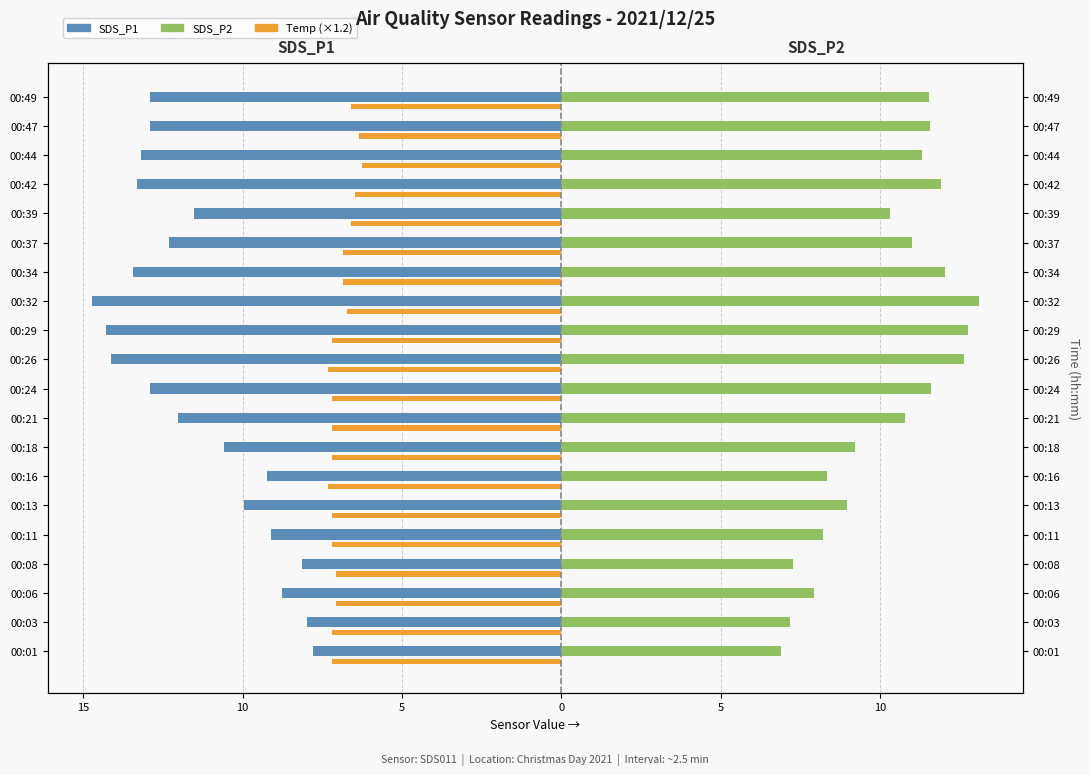

Count the number of categories in the chart.

20